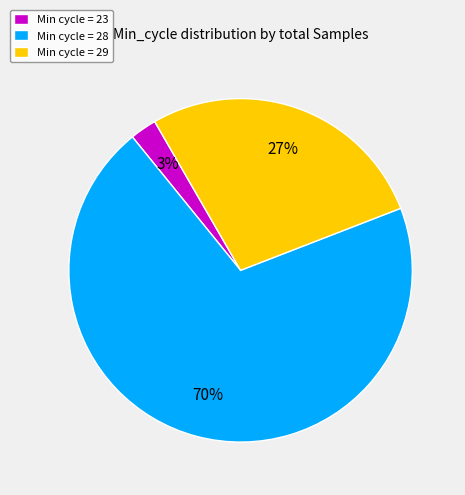

To the nearest percent, what is the average slice percentage?

33%